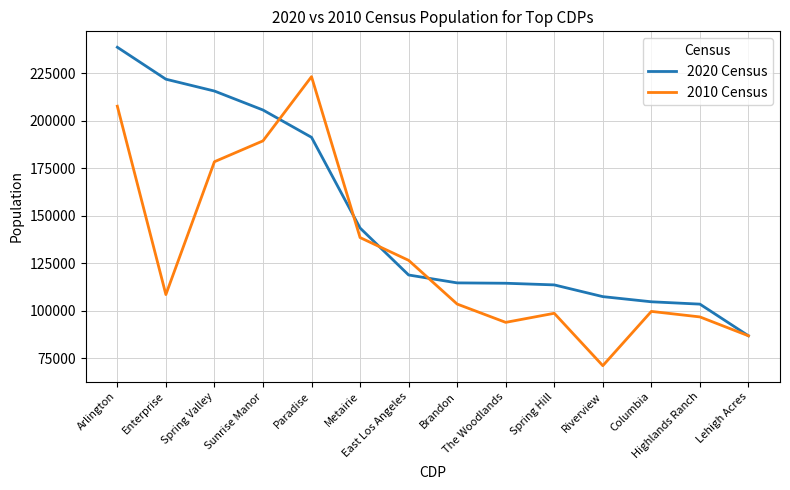

What is the lowest value of the 2020 Census series?

86784